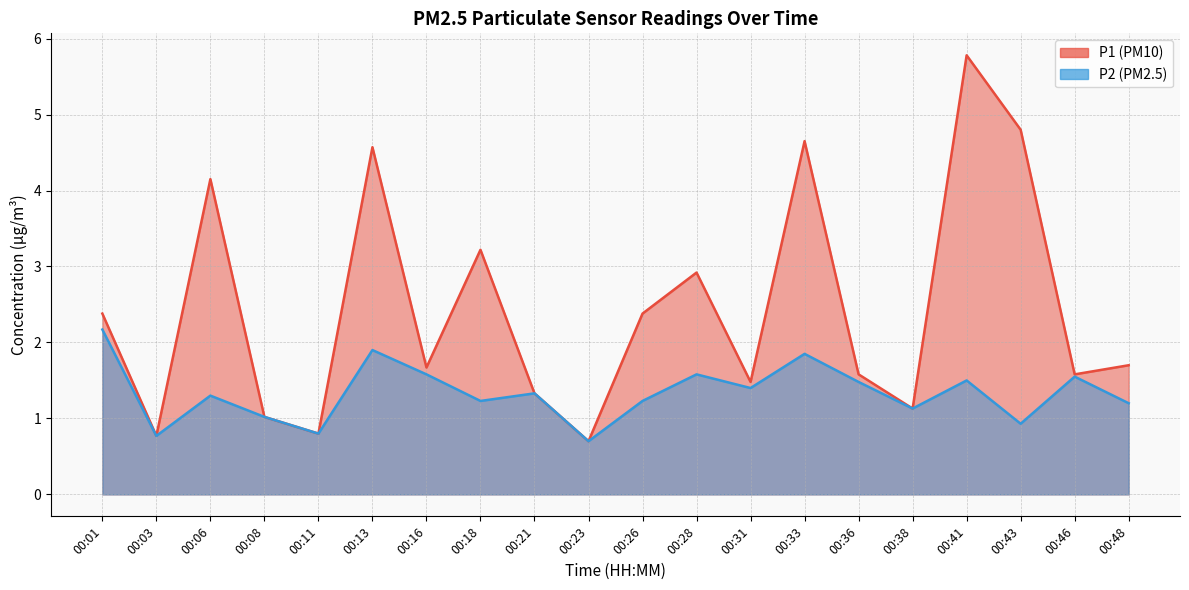

Does the chart have visible grid lines?

Yes